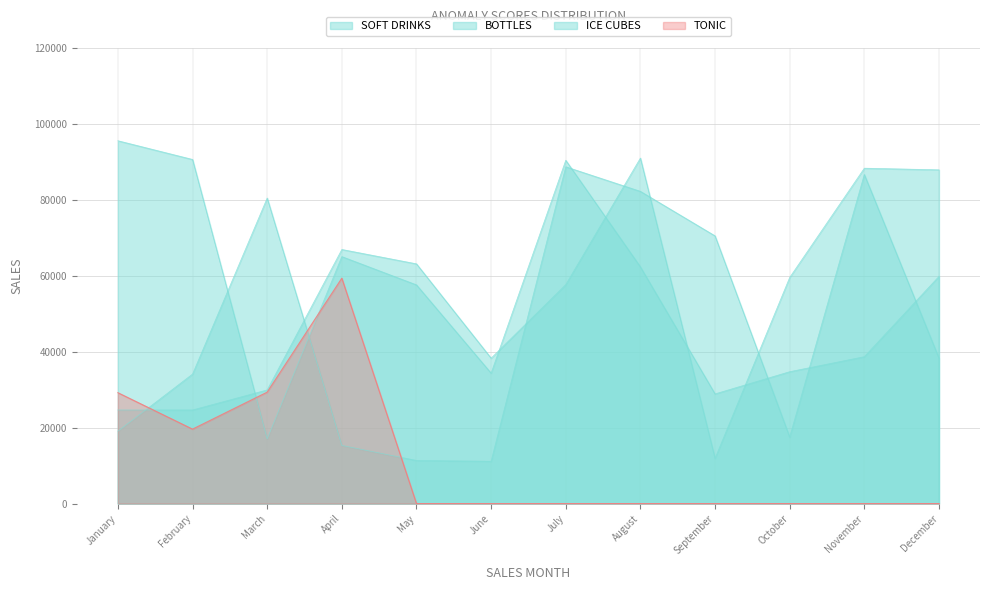

The ICE CUBES series shows 132495 at November. True or false?

False